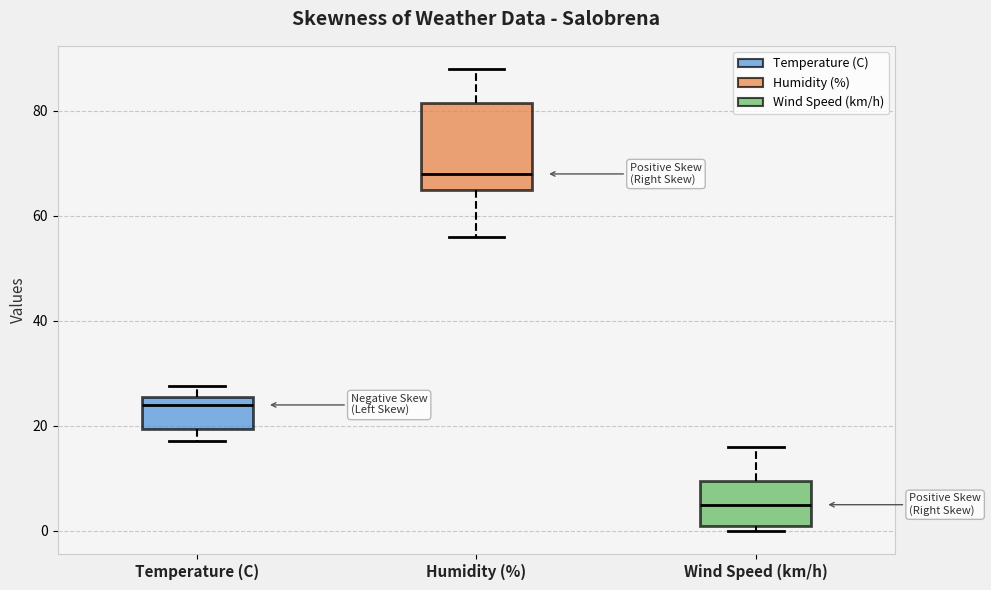

Which box is the tallest, from its lower edge to its upper edge?

Humidity (%)